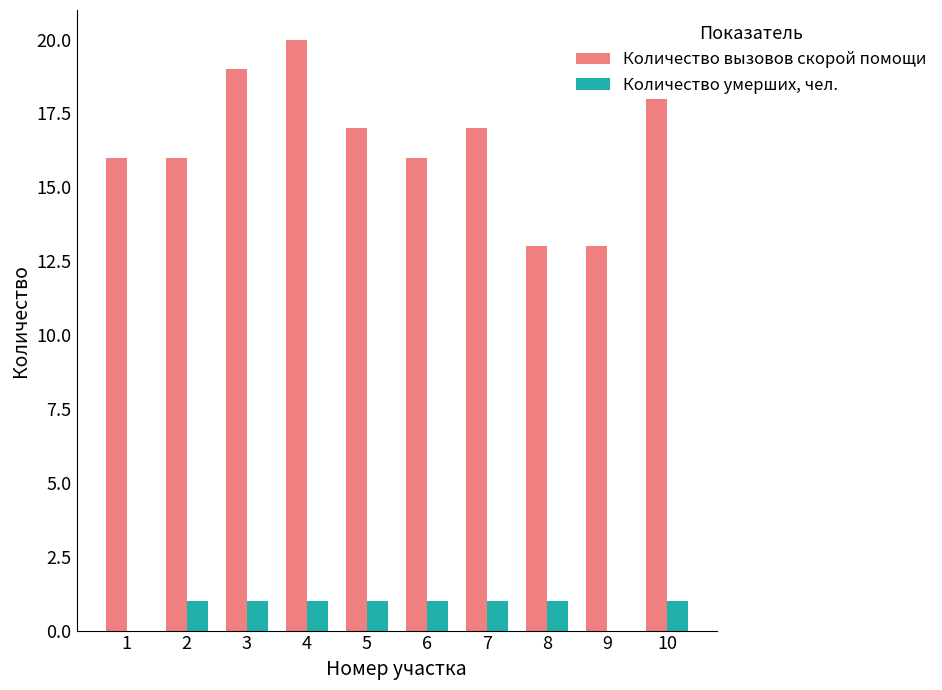

Between 2 and 4, which series saw the biggest shift?

Количество вызовов скорой помощи